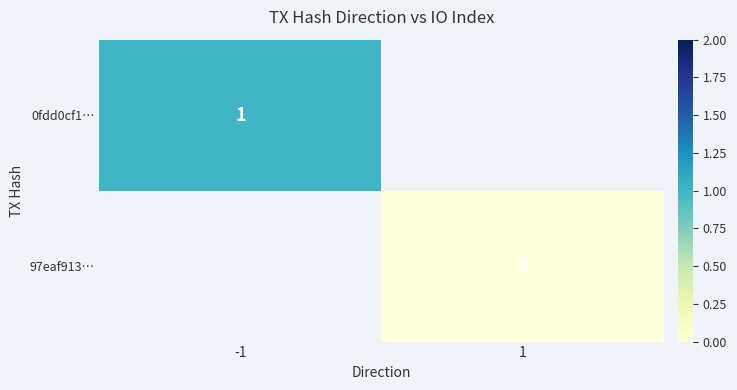

The 0fdd0cf1… series shows 2 at -1. True or false?

False